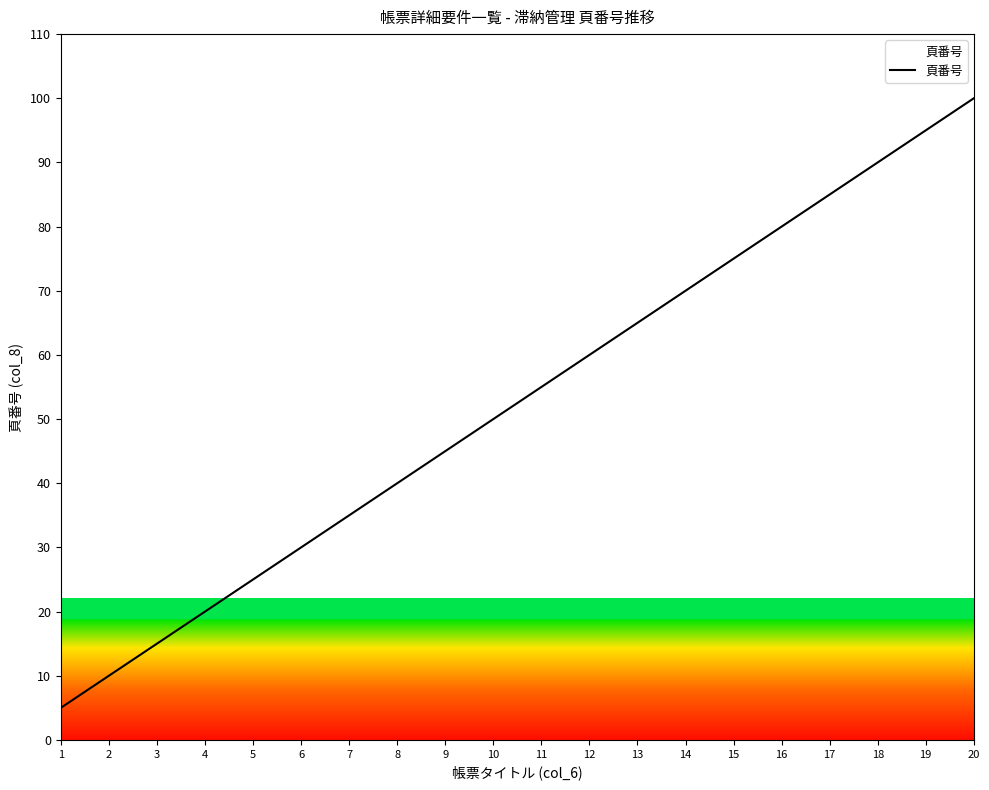

What is the change in value from 17 to 20?

+15.0